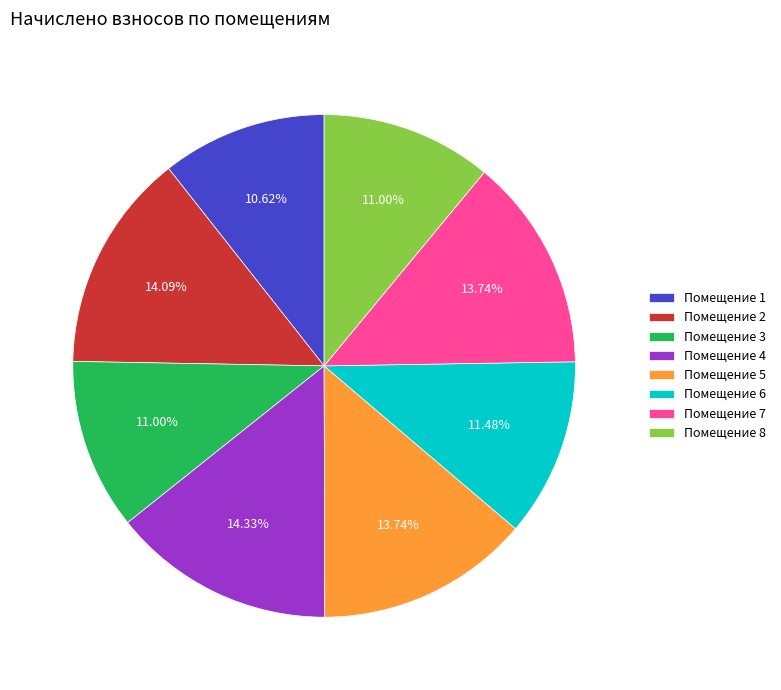

Is there any slice that represents more than half of the pie?

No